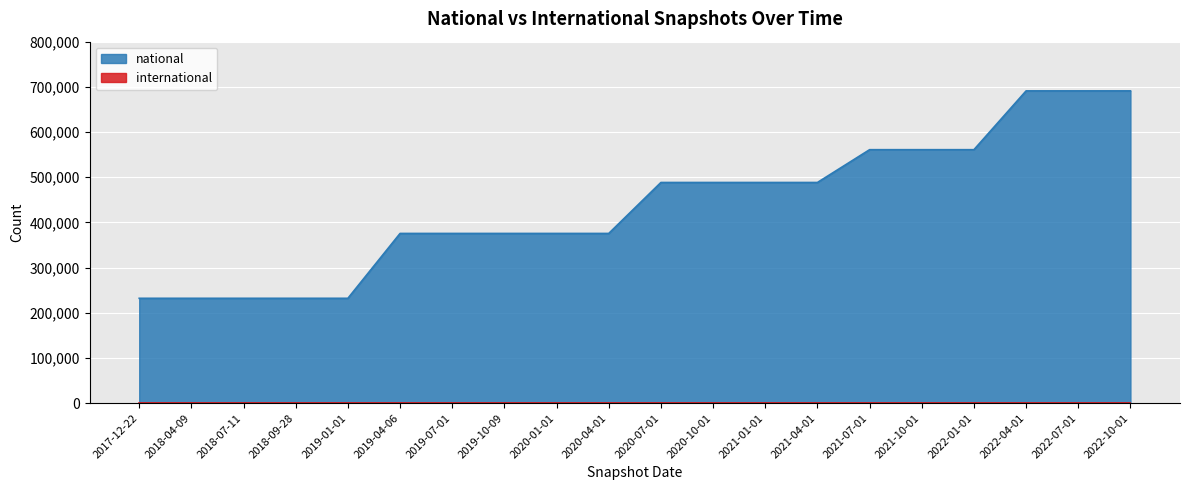

At which label is the value closest to 461581?

2020-07-01